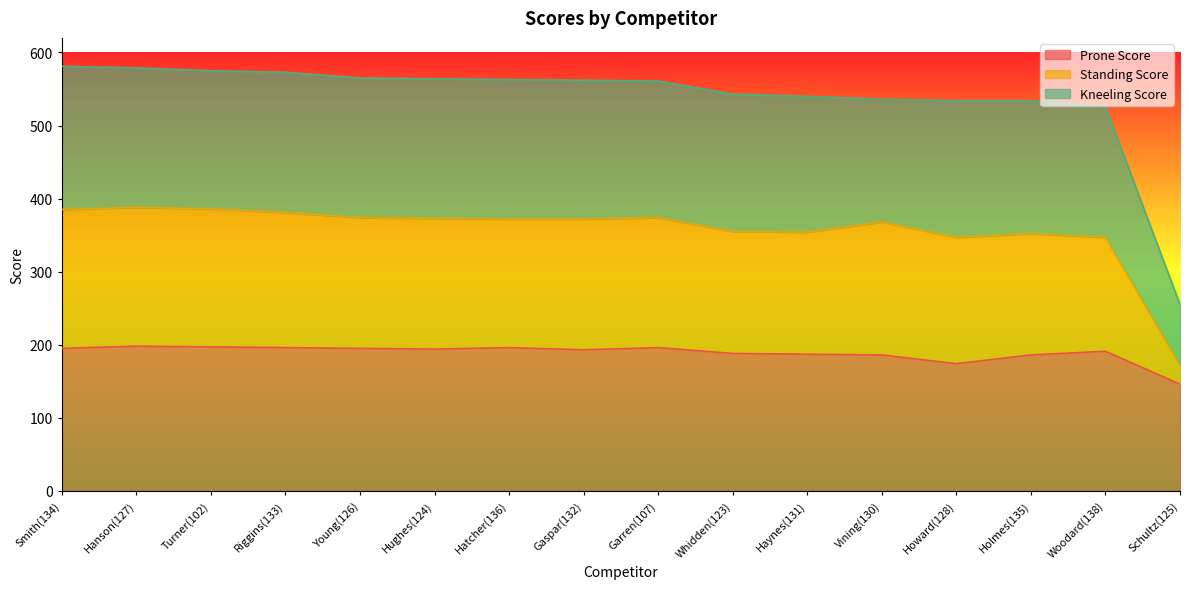

What is the label of the 12th point from the right?

Young(126)